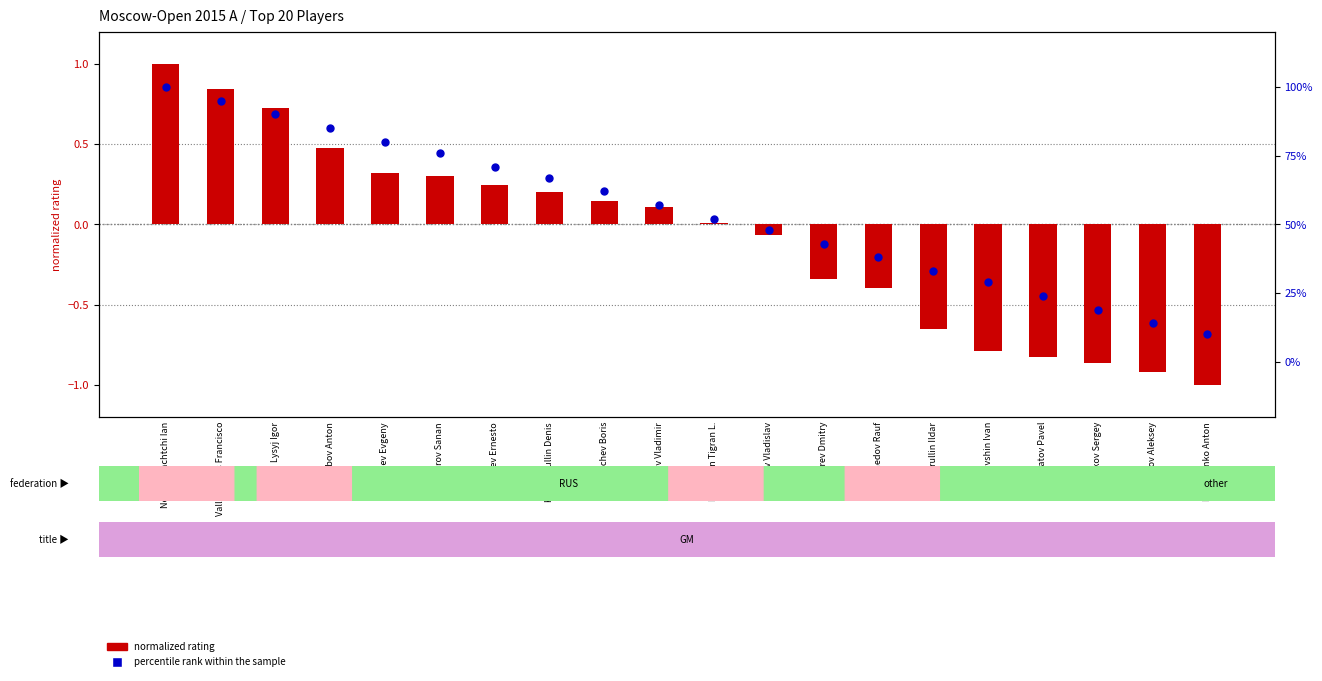

What is the total value across all series at Khismatullin Denis?

0.9